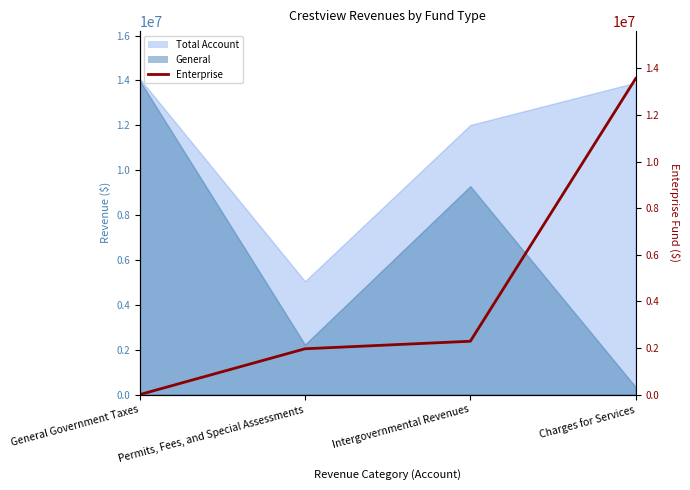

Which label corresponds to the largest value in the chart?

Charges for Services